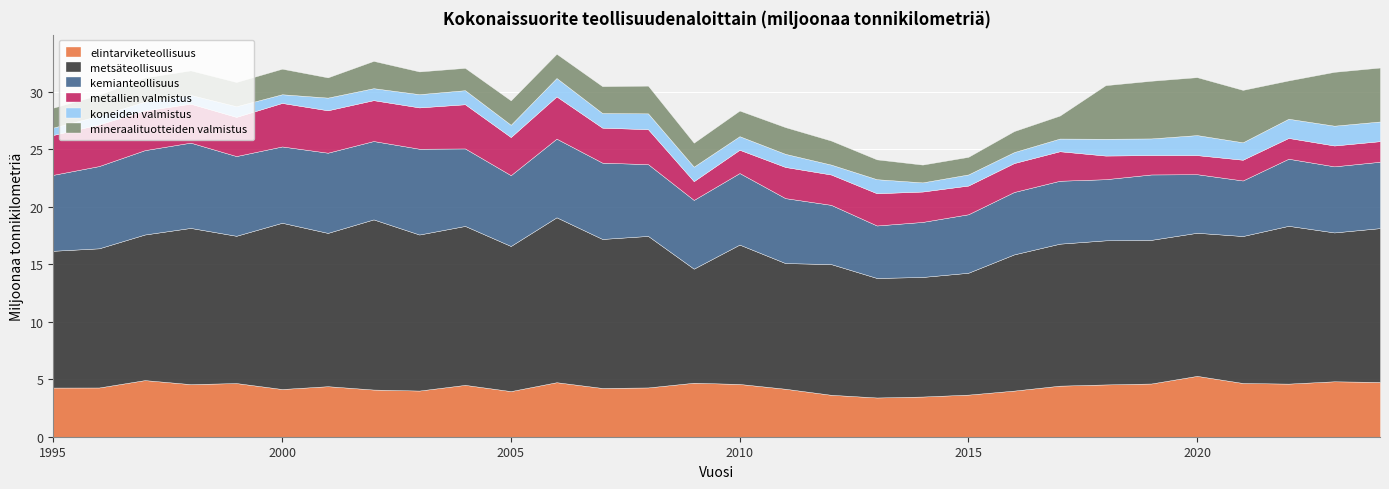

What is the total value across all series at 2020?

31.3